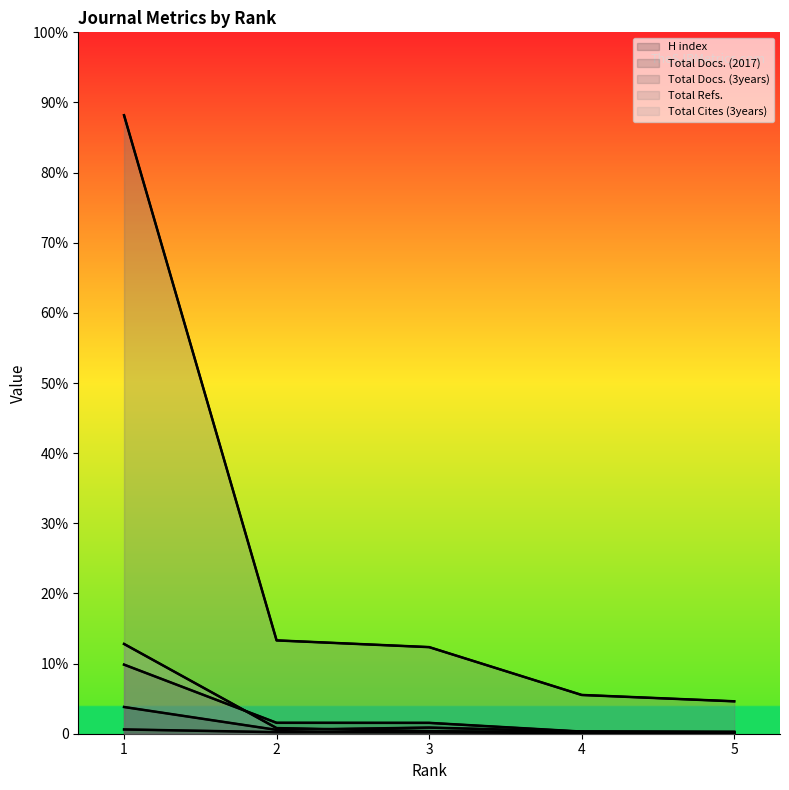

At which category is the sum across all series the highest?

1